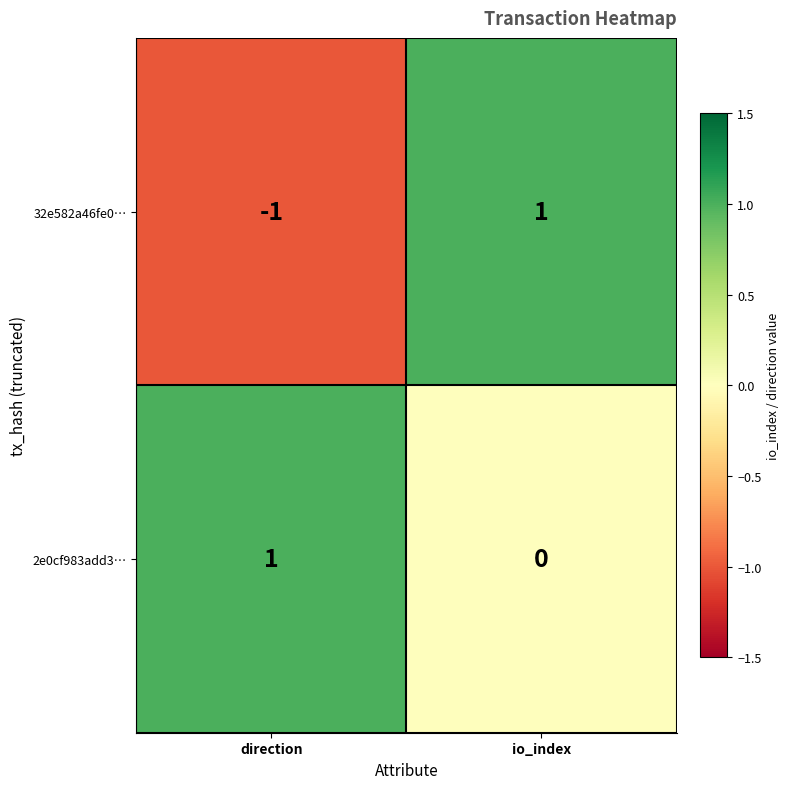

The 2e0cf983add3… series shows 0 at io_index. True or false?

True